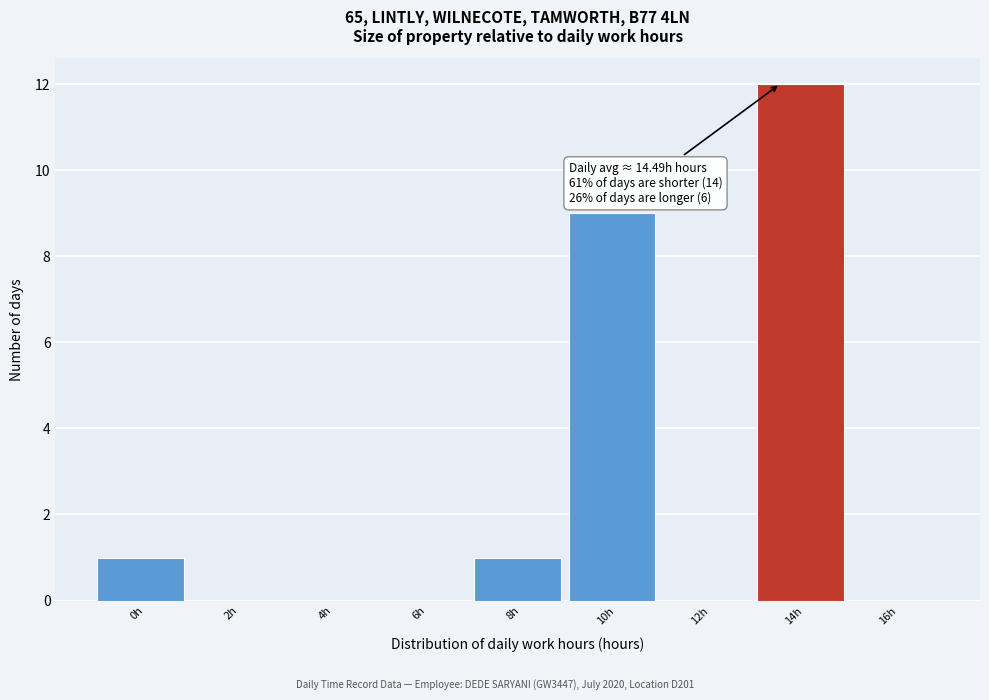

Reading left to right, list all the values displayed in this chart.

0h=1	2h=0	4h=0	6h=0	8h=1	10h=9	12h=0	14h=12	16h=0